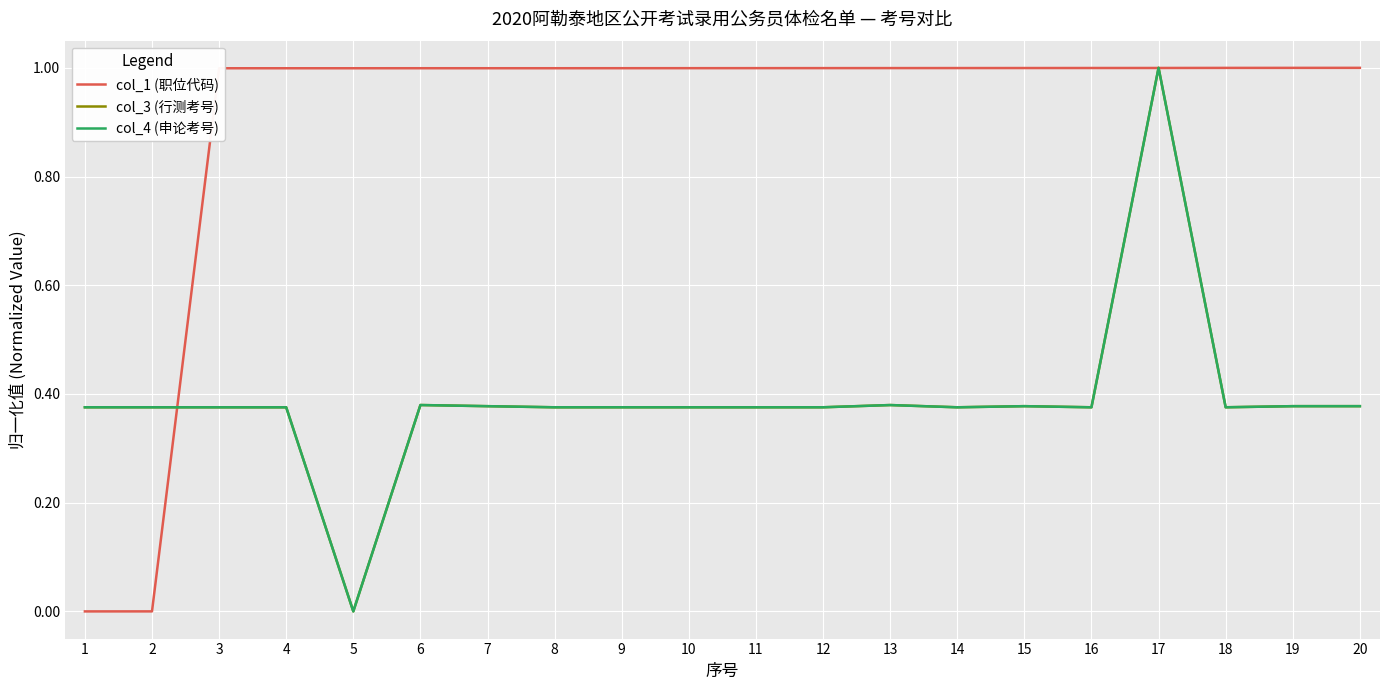

What is the average value of the col_1 (职位代码) series?

0.9